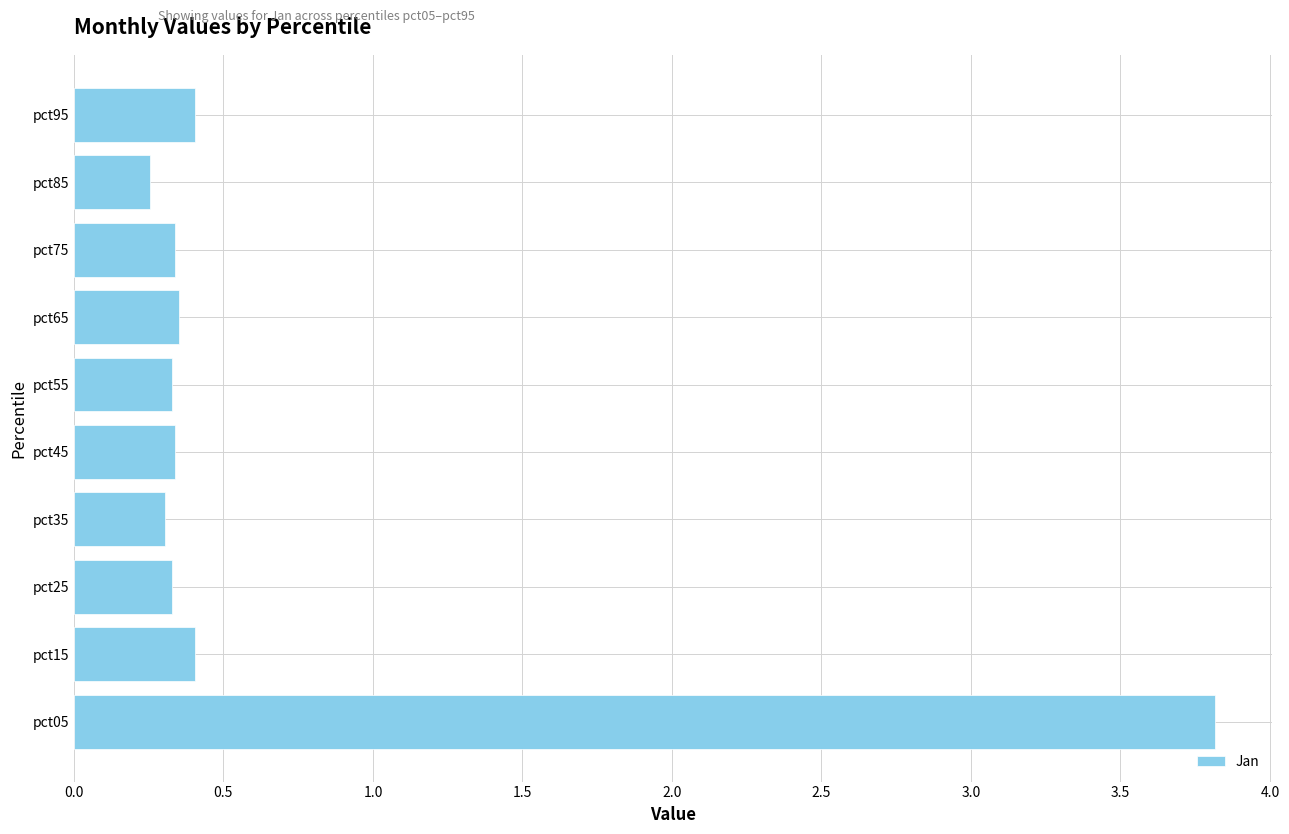

What is the change in value from pct05 to pct75?

-3.5